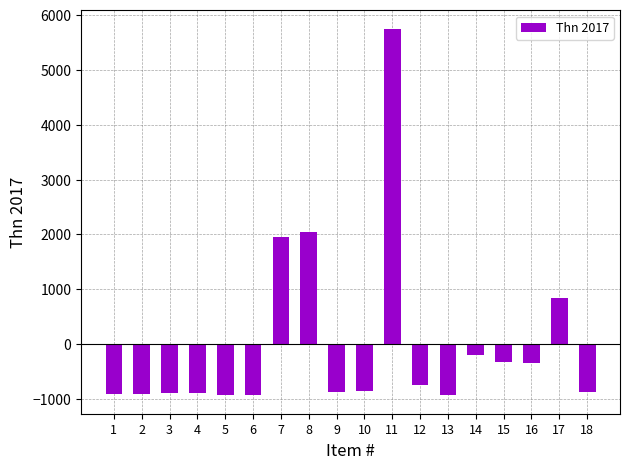

True or false: the data shows -1276.4 at 9.

False